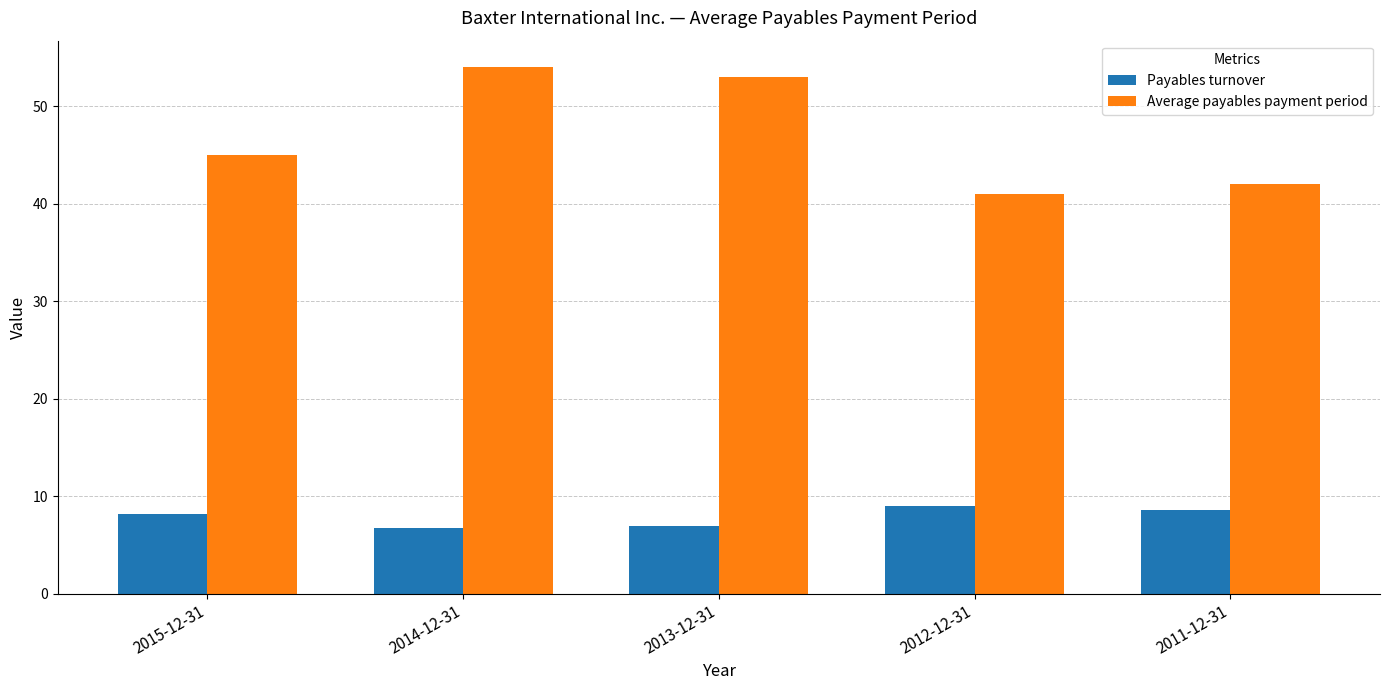

The value of Payables turnover at 2013-12-31 is 4.1. True or false?

False